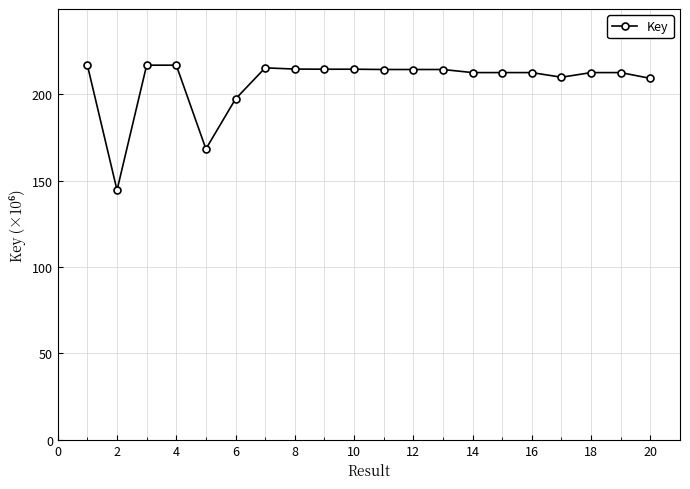

How many categories are shown in the chart?

20